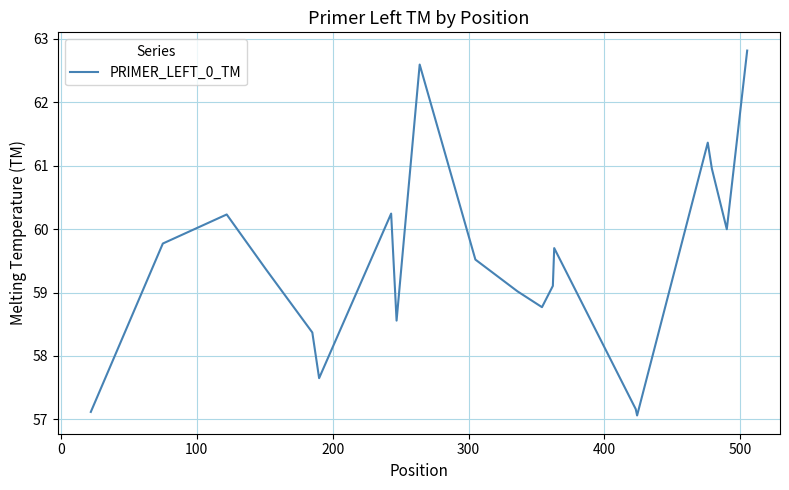

What is the greatest value displayed?

62.8